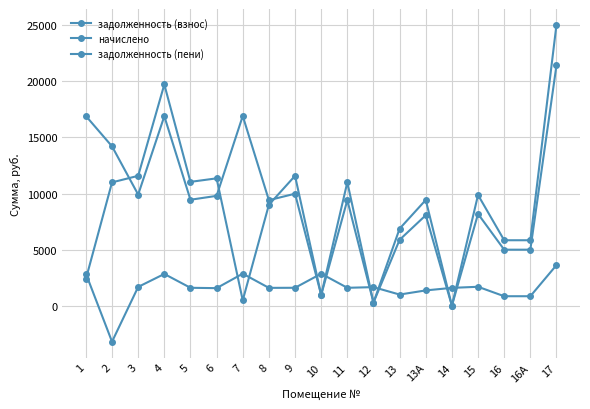

Does the chart have visible grid lines?

Yes